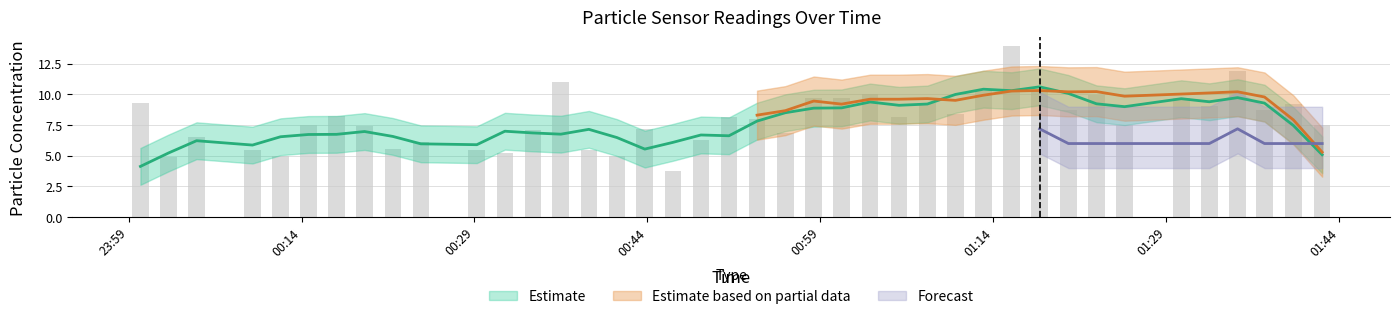

What is the sum of all SDS_P2 values?

133.1